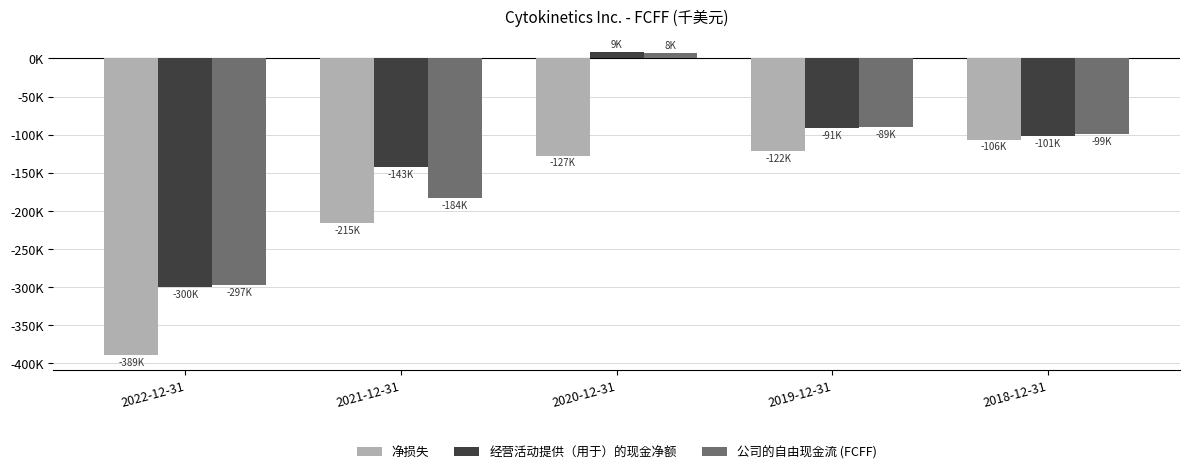

What is the sum of the 公司的自由现金流 (FCFF) values at 2019-12-31 and 2021-12-31?

-272980